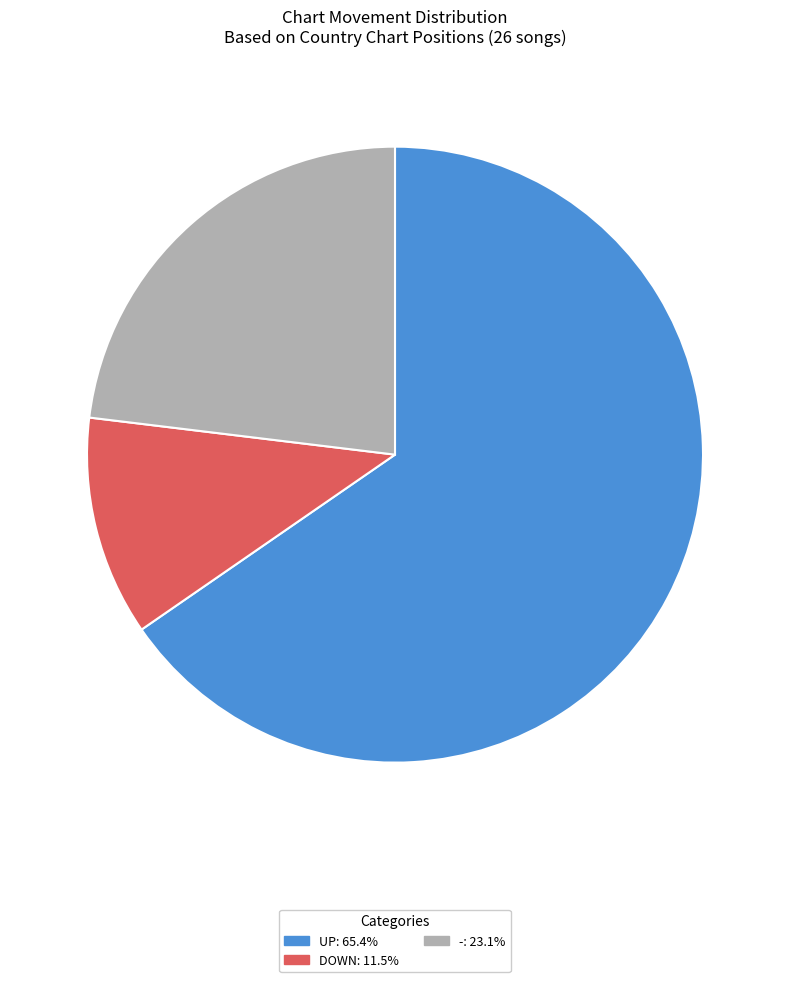

Is there a majority slice in this chart?

Yes